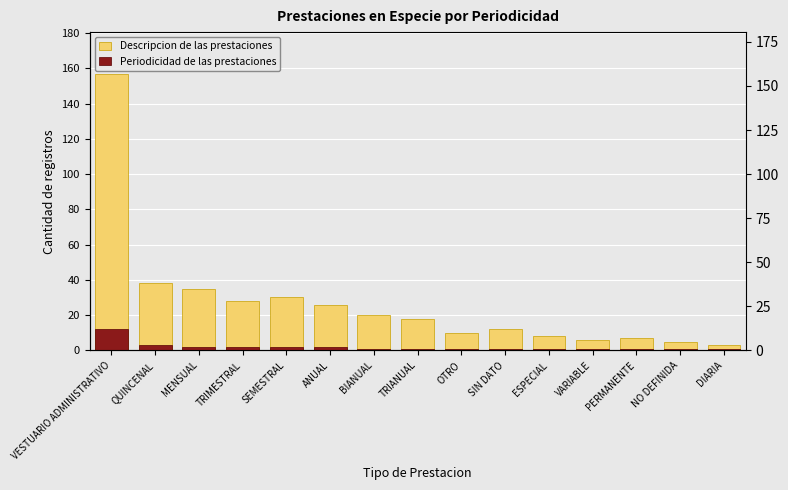

Read the Descripcion de las prestaciones value at ESPECIAL, to the nearest 10.

10